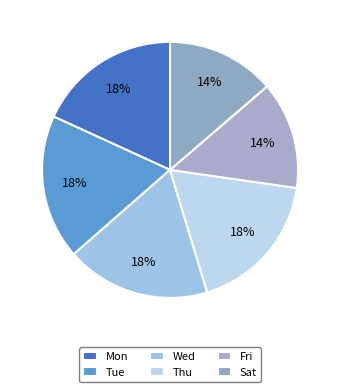

How many segments does this pie chart have?

6